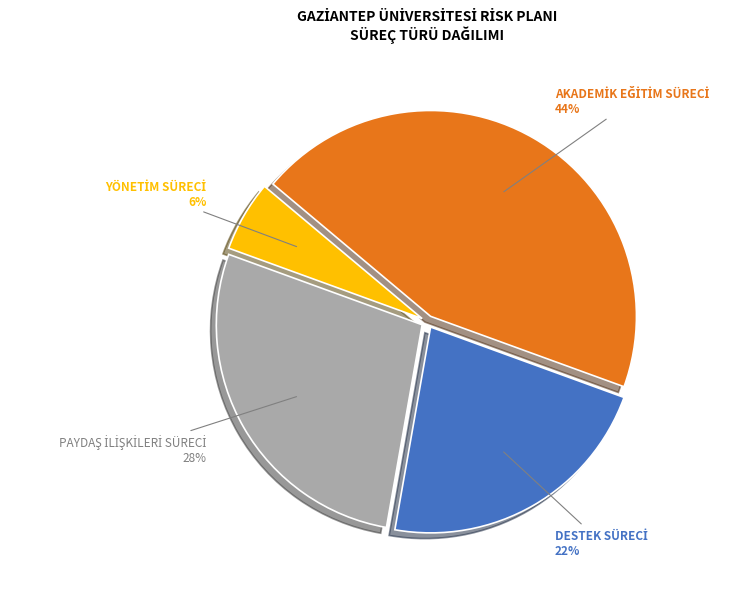

Is there a majority slice in this chart?

No